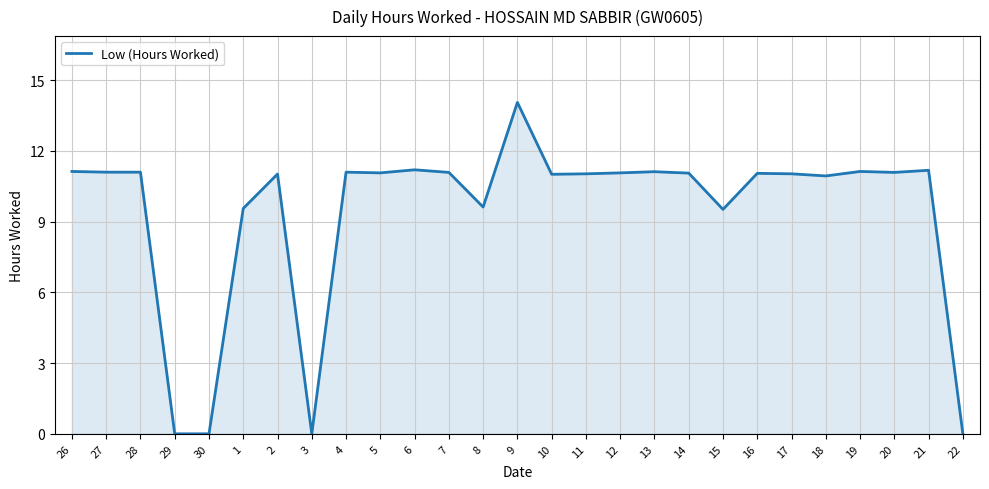

What is the change in value from 8 to 14?

+1.4